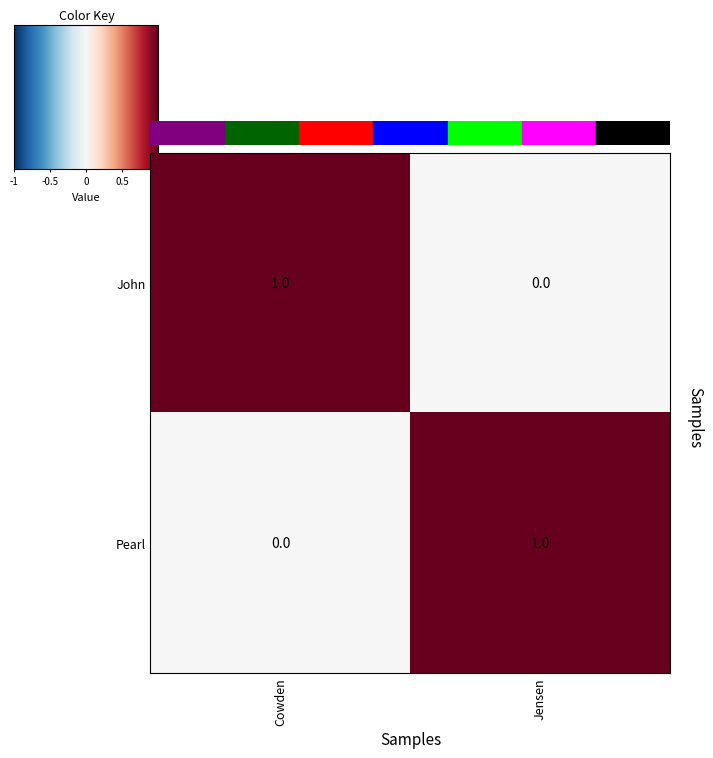

At which label is Pearl closest to 0?

Cowden